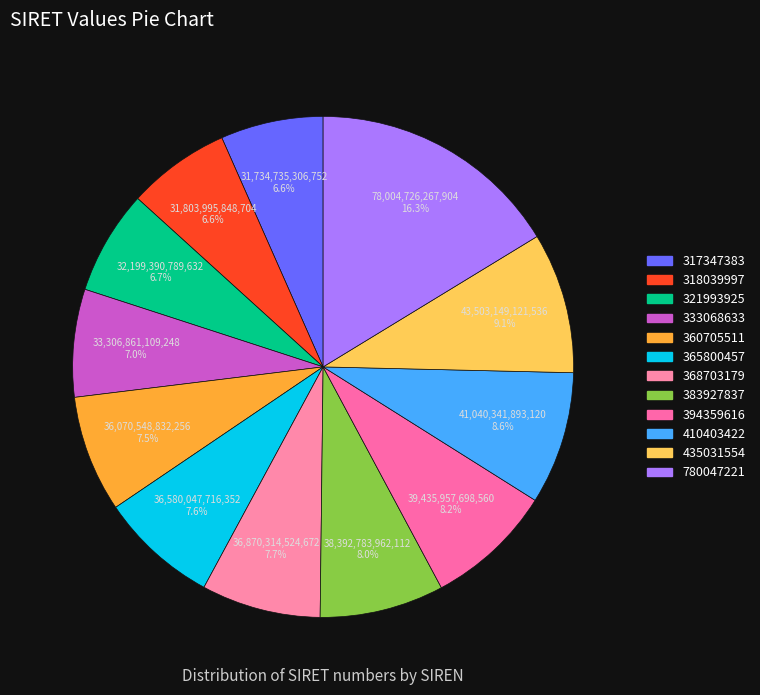

Does 365800457 represent more than half of the total?

No